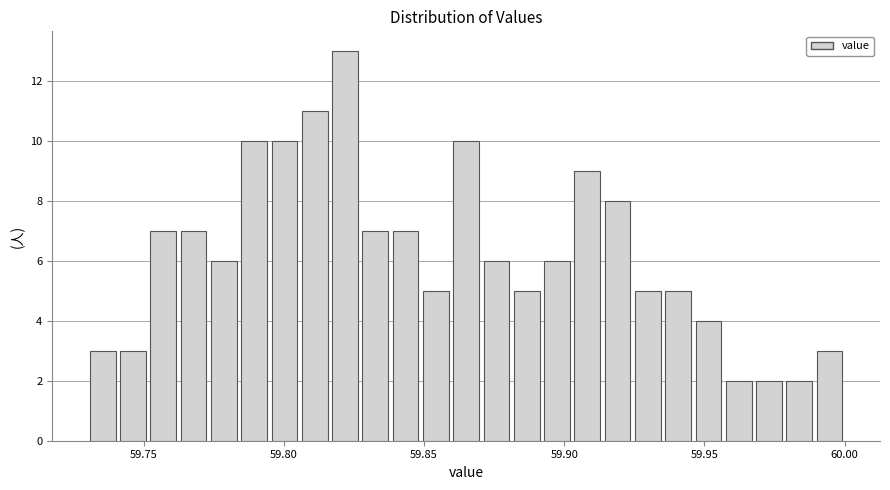

Around what value on the x-axis is the tallest bar? Give the approximate position of its centre, as read against the axis.

59.820